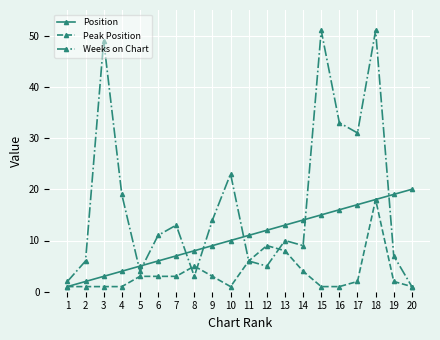

Reading left to right, list all the values displayed in this chart.

Position: 1	2	3	4	5	6	7	8	9	10	11	12	13	14	15	16	17	18	19	20
Peak Position: 1	1	1	1	3	3	3	5	3	1	6	9	8	4	1	1	2	18	2	1
Weeks on Chart: 2	6	49	19	4	11	13	3	14	23	6	5	10	9	51	33	31	51	7	1